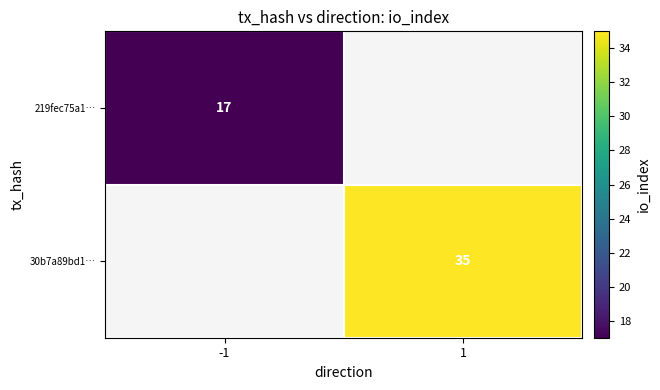

How many series are shown in this chart?

2